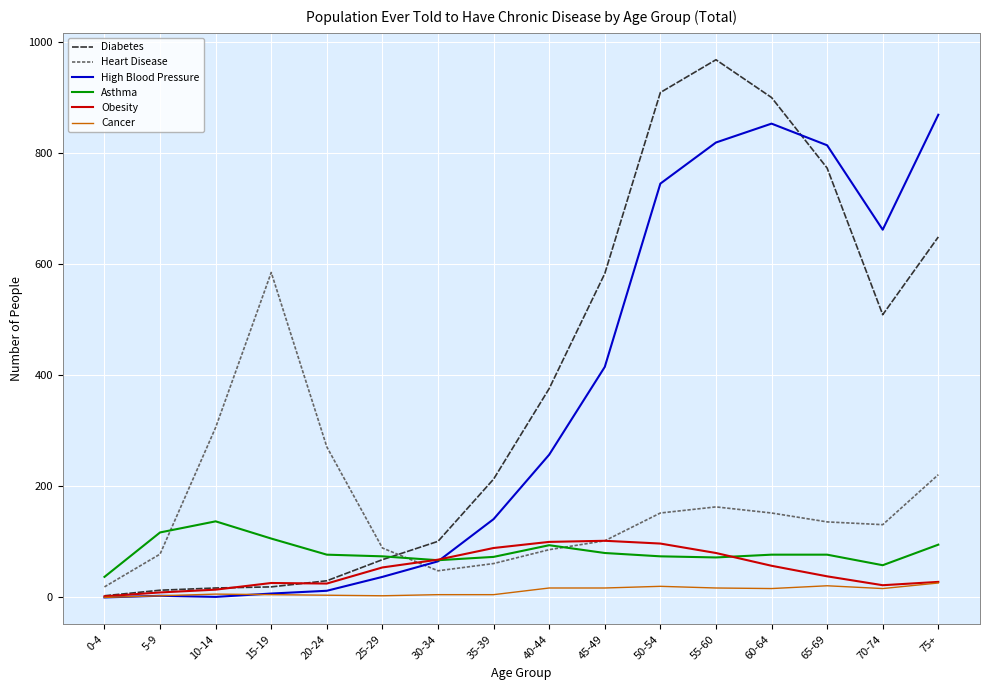

At which label is Diabetes closest to 485?

70-74